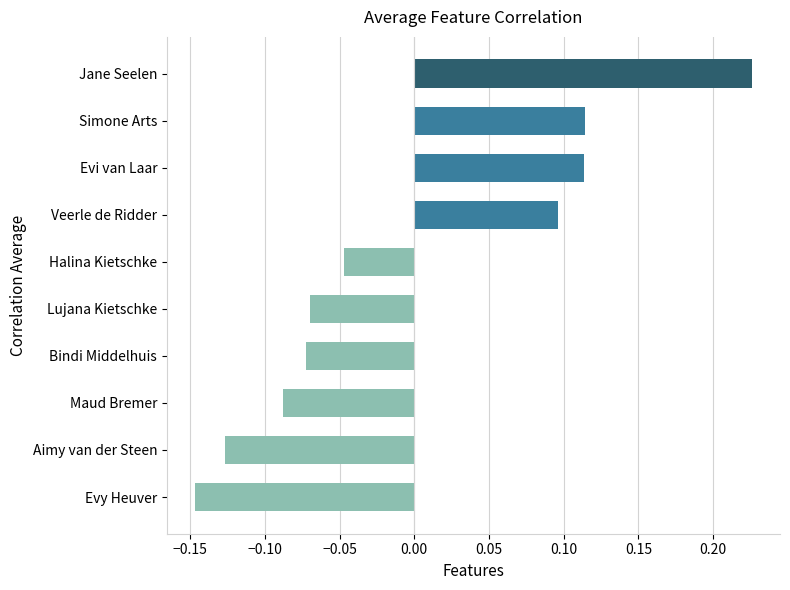

How many data points are less than 0?

6